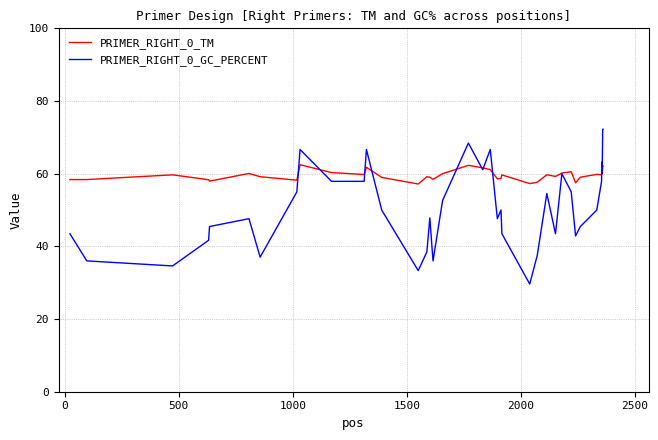

Which series has the largest total across all categories?

PRIMER_RIGHT_0_TM